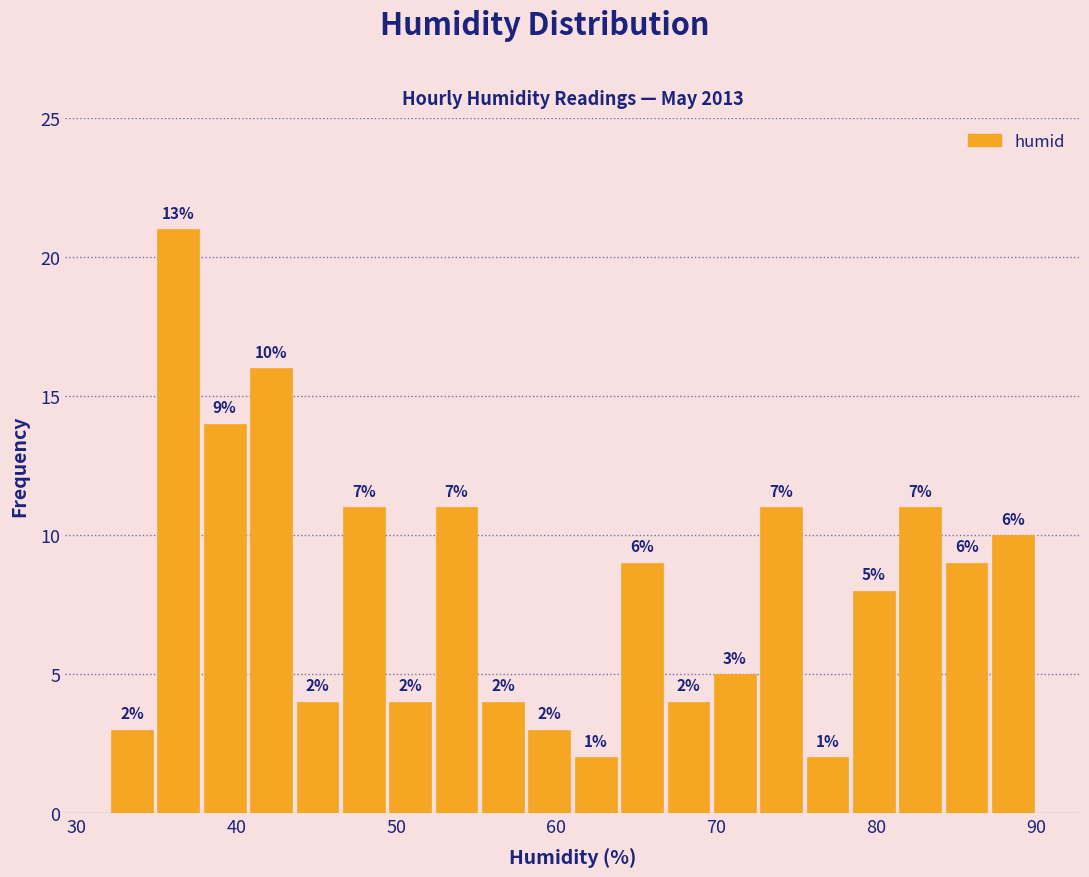

Read against the x-axis, roughly where is the centre of the tallest bar?

36